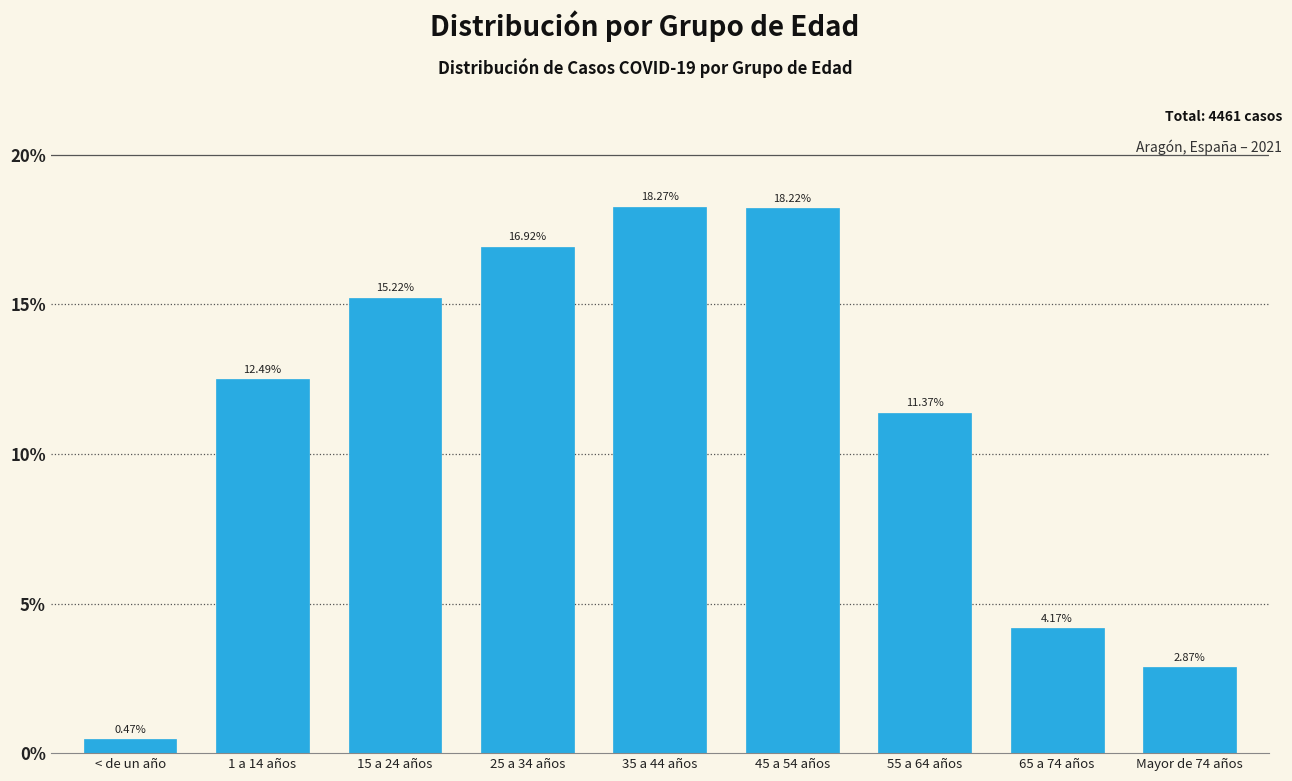

Between 35 a 44 años and Mayor de 74 años, which is larger?

35 a 44 años